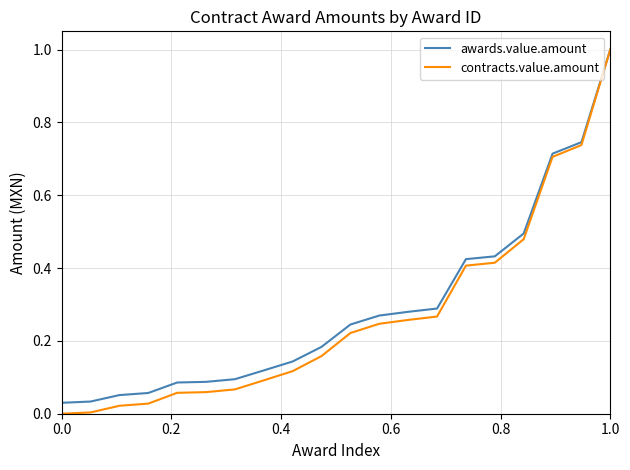

Which series has the largest range (max minus min)?

contracts.value.amount